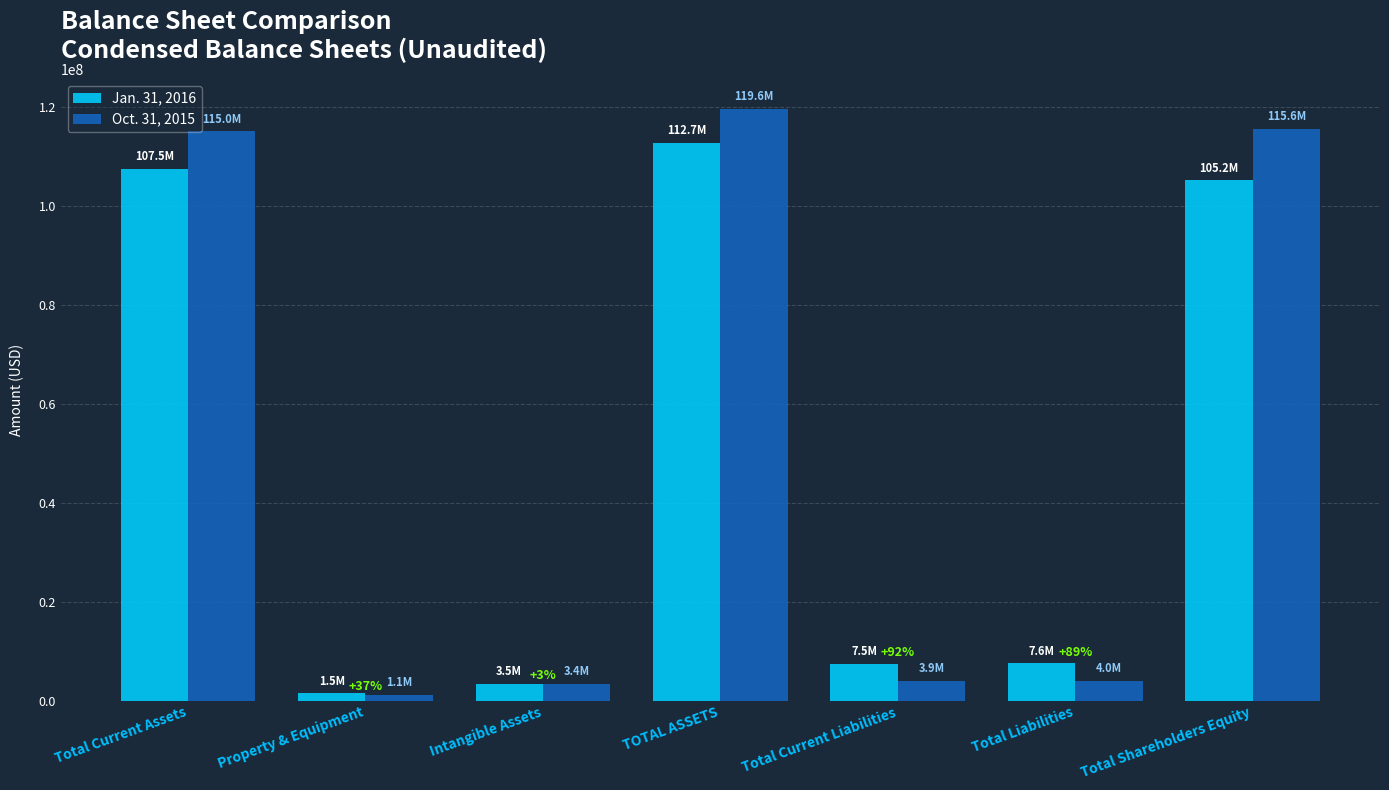

How many bars are there in each group?

2